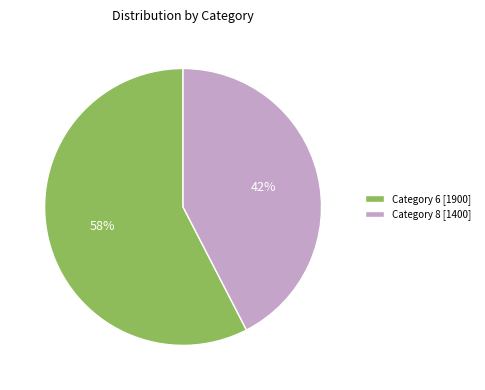

To the nearest percent, what portion does Category 6 [1900] represent?

58%